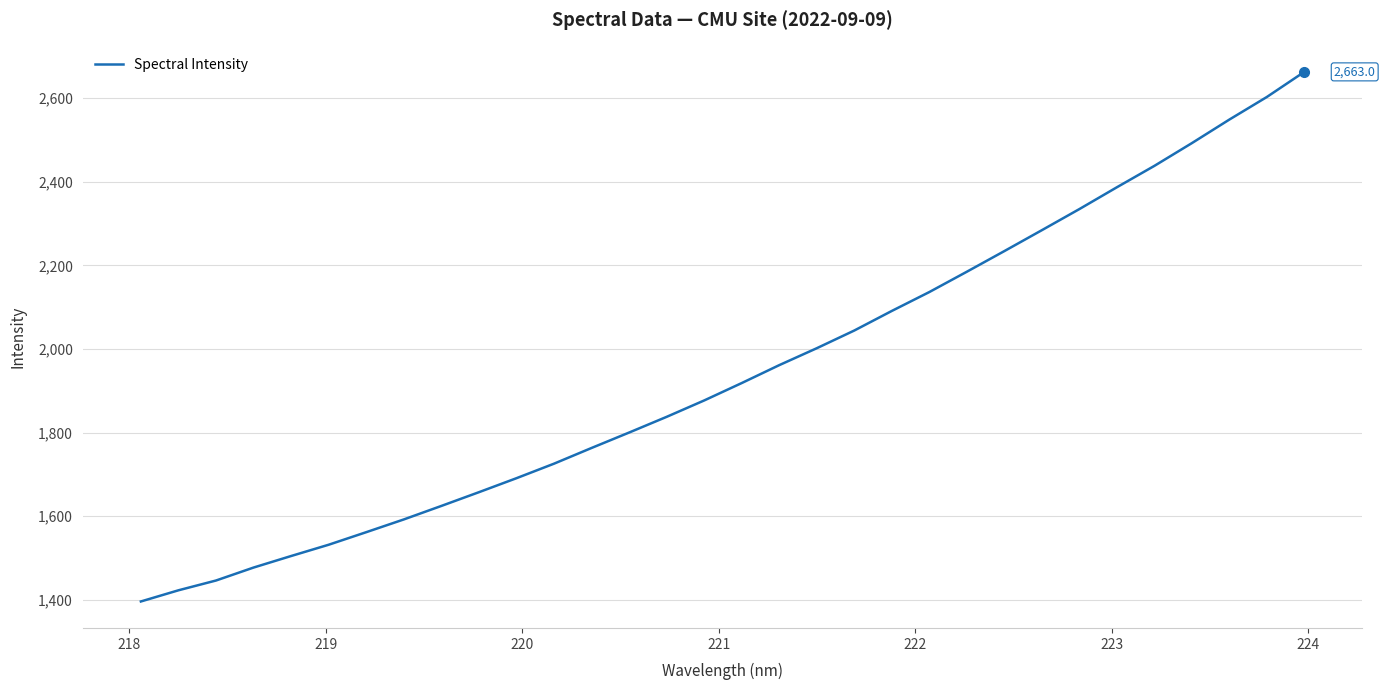

What is the minimum value shown in the chart?

1396.2